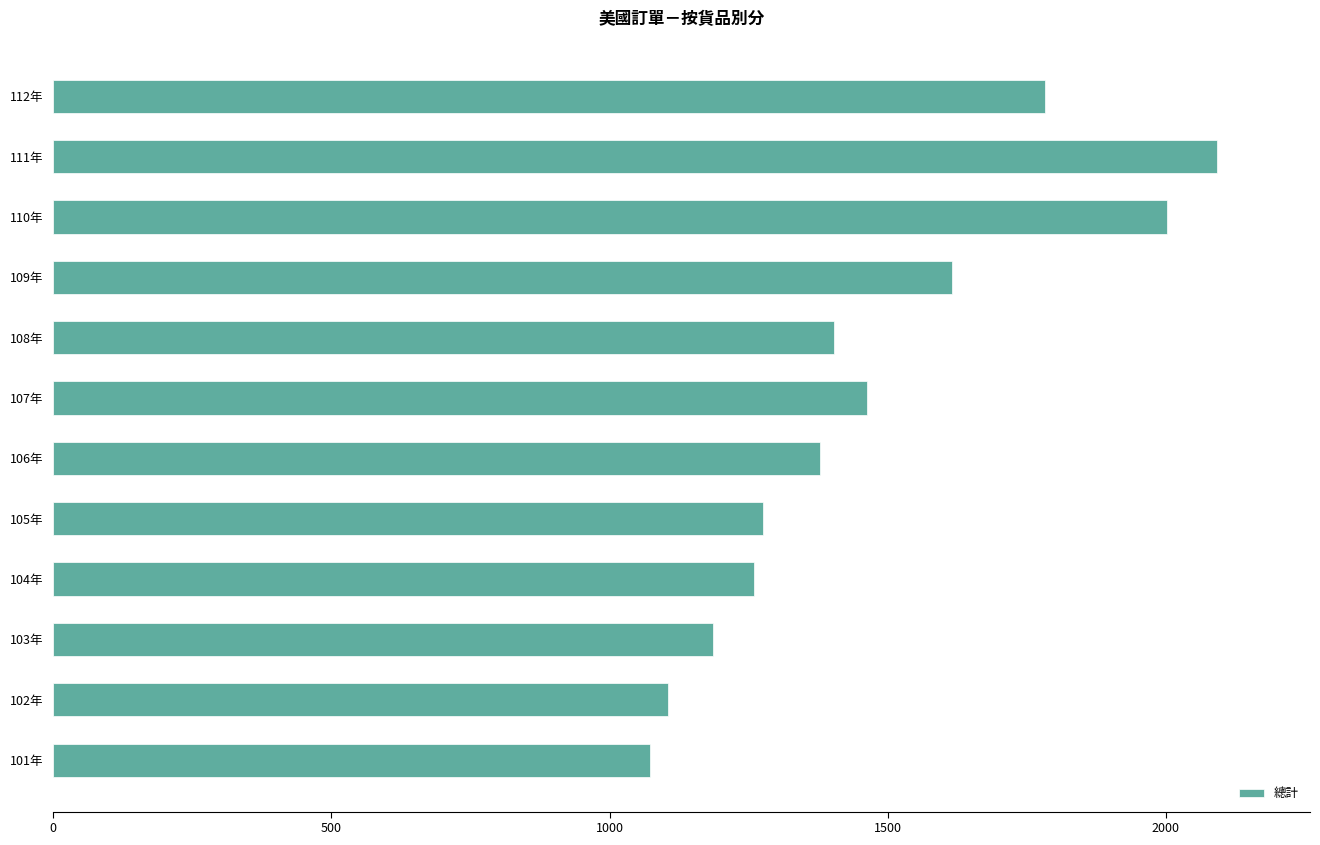

Is it true that the value at 108年 is 1403.0?

True